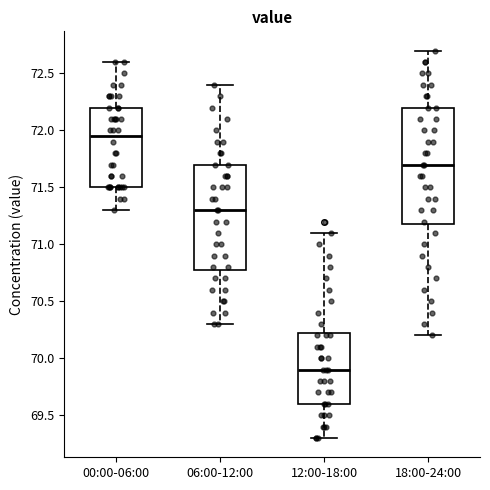

Where is the lower edge of the box for 06:00-12:00 on the y-axis? The values are not printed on the chart, so give them approximately, as read against the axis.

70.80